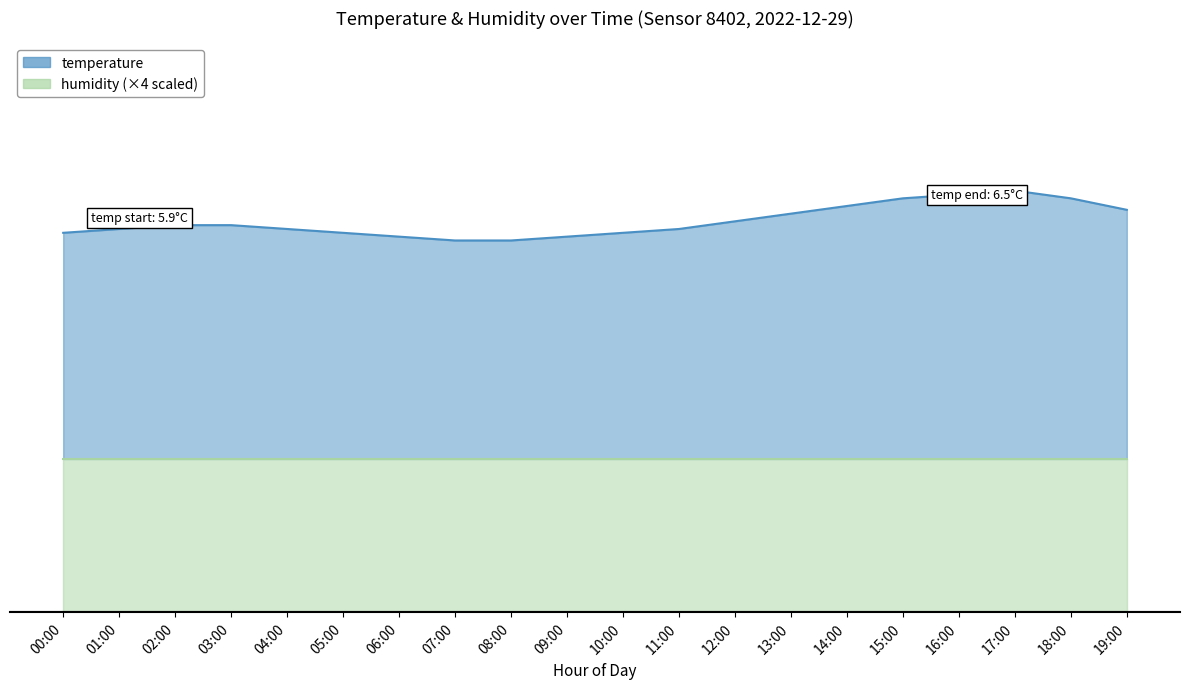

What is the difference between the maximum and minimum values?

1.3